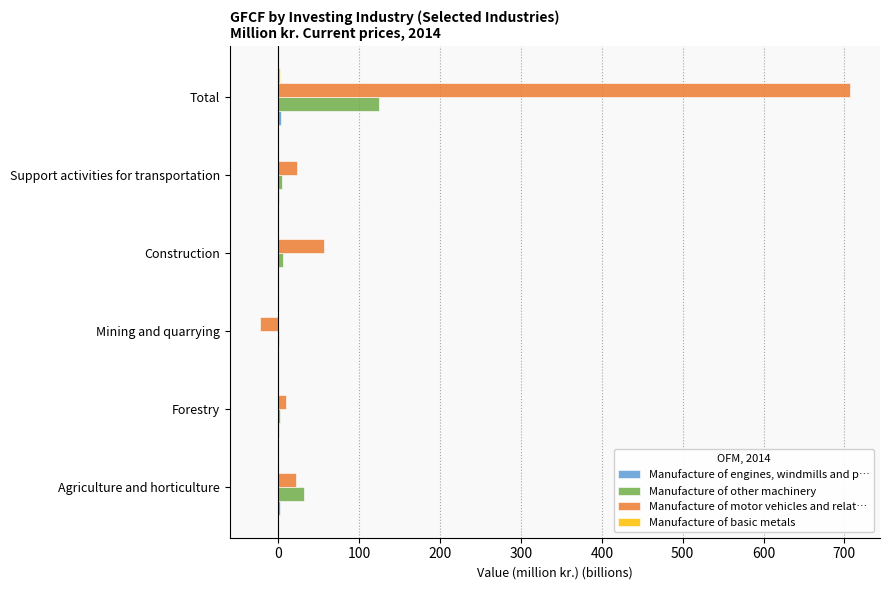

The value of Manufacture of motor vehicles and relat… at Total is 356.1. True or false?

False